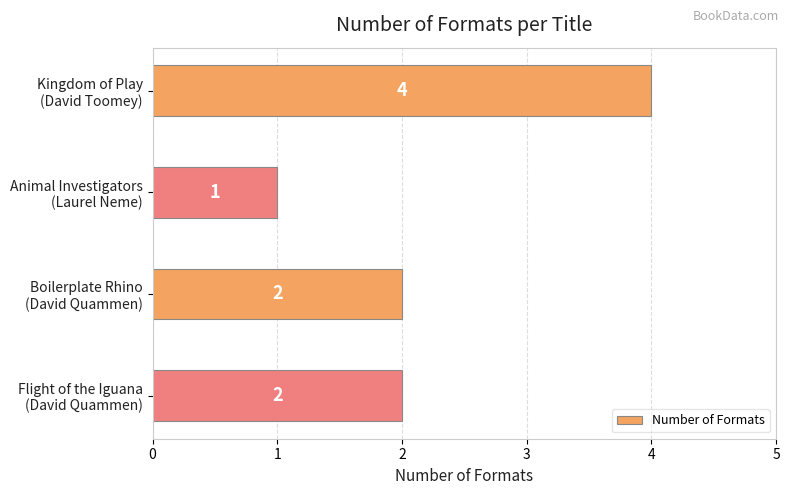

What is the value of the 1st bar from the top?

4